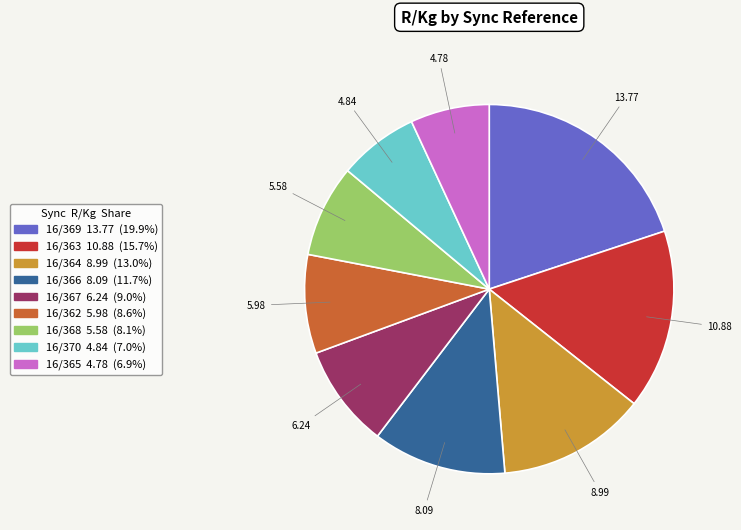

What is the largest slice in the pie chart?

16/369